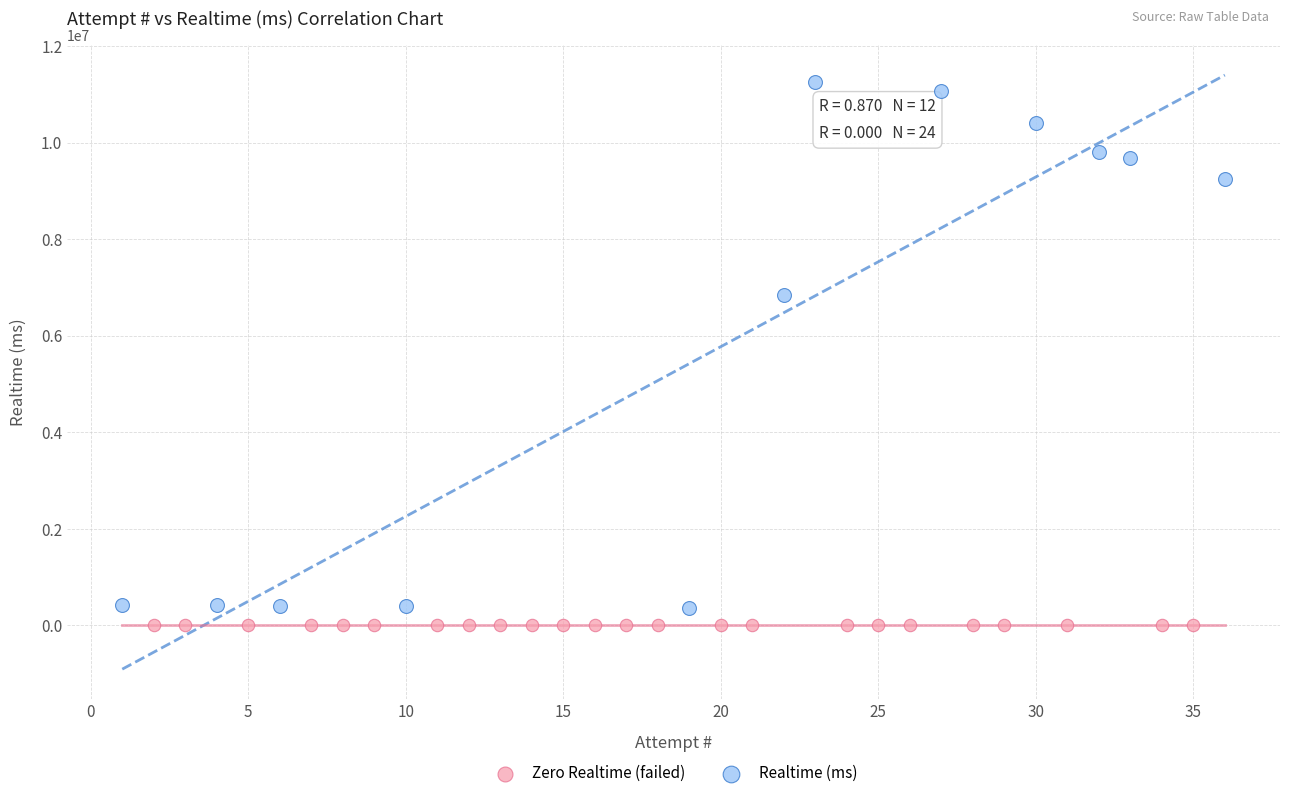

Which series reaches the maximum Y coordinate?

Realtime (ms)